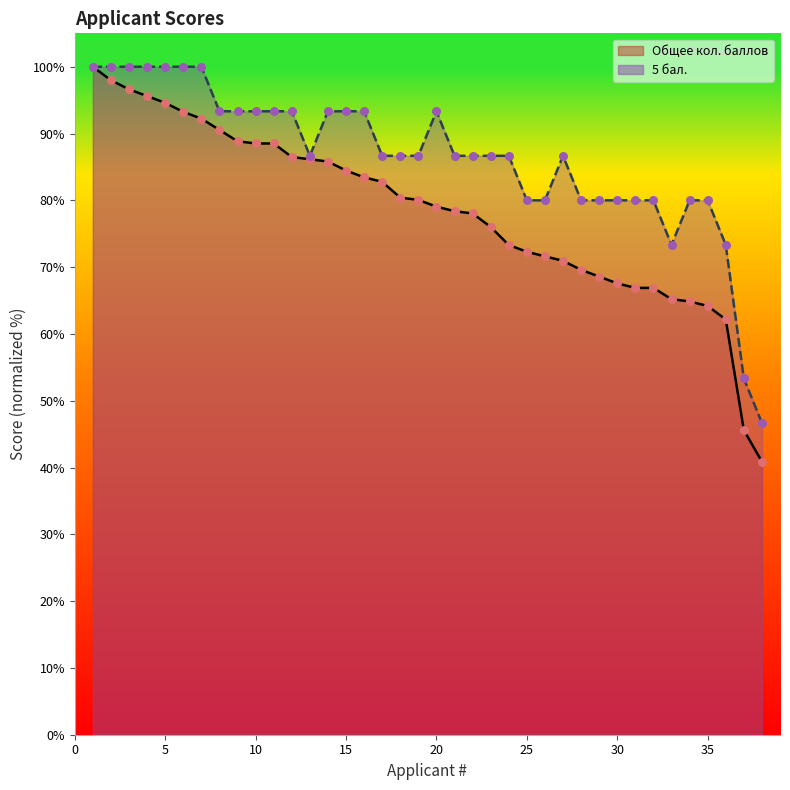

Is the value of 5 бал.7 at 14 greater than the value of 100 бал.6 at 29?

Yes